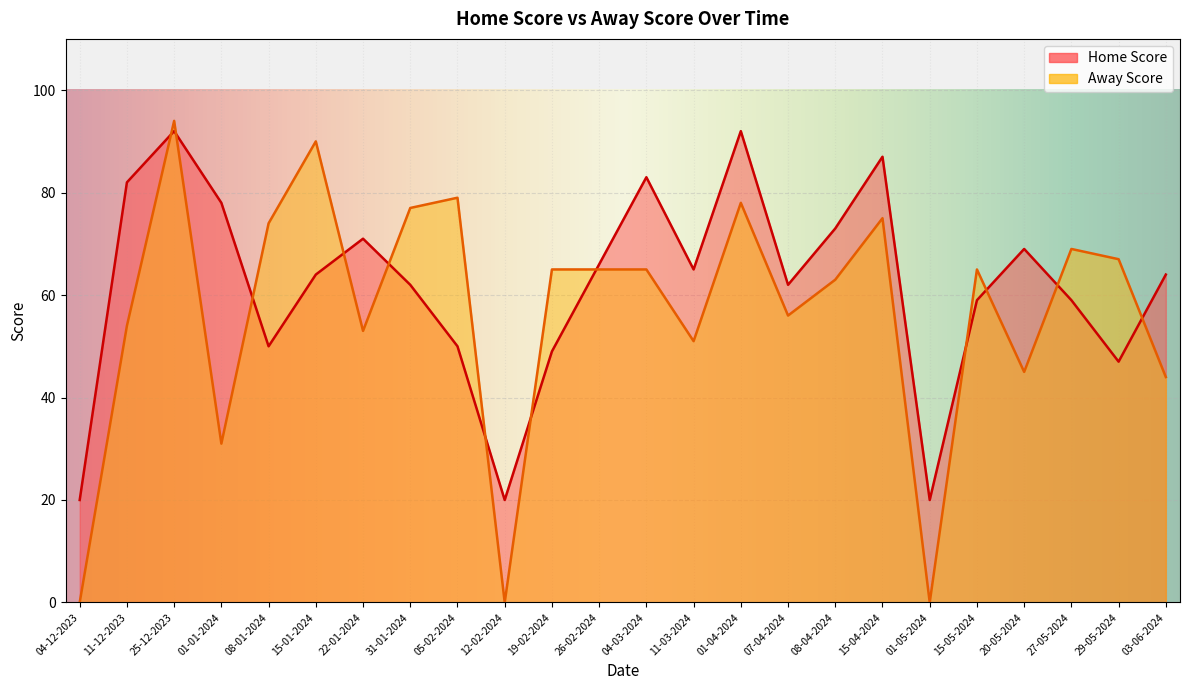

What is the total value across all series at 27-05-2024?

128